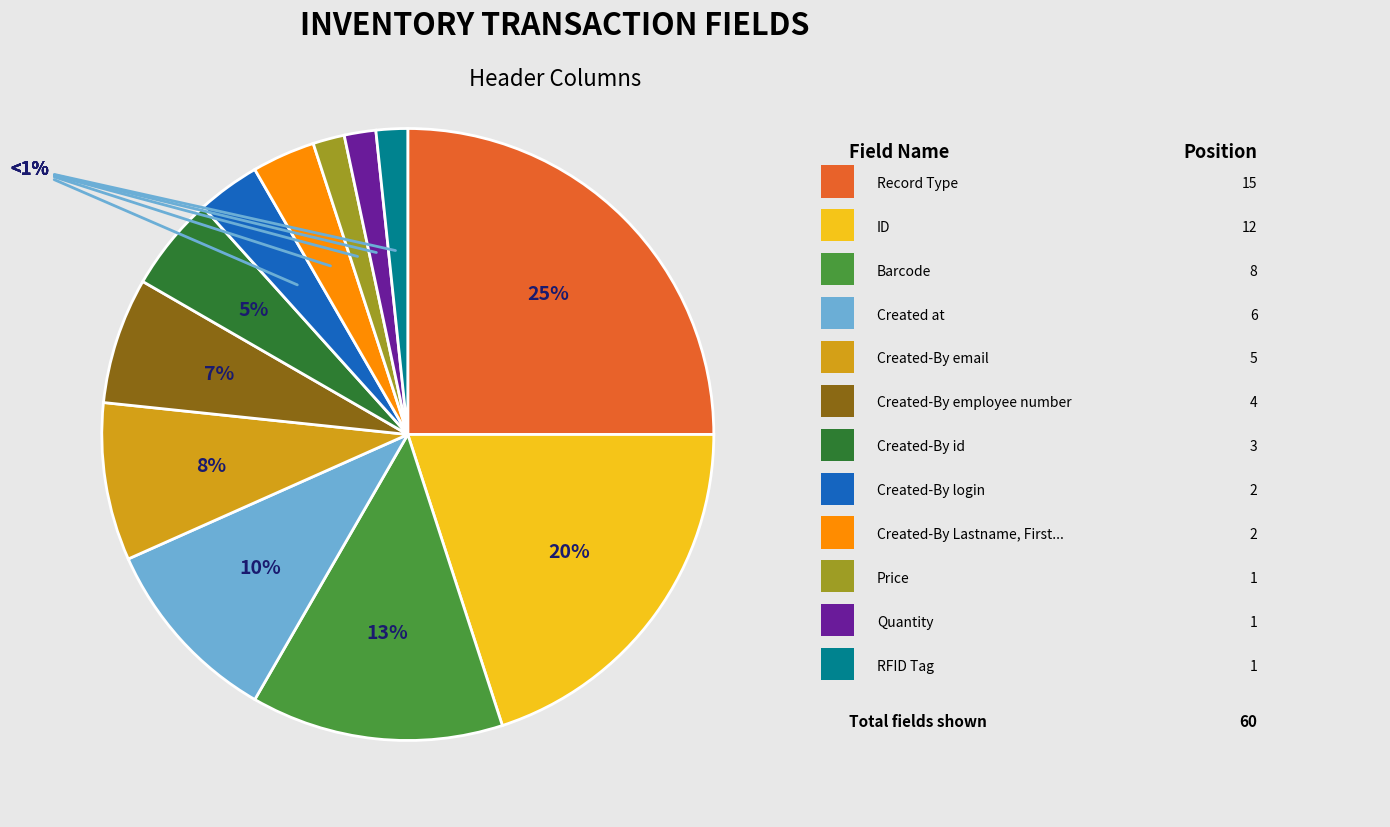

To the nearest percent, what portion does Quantity represent?

2%